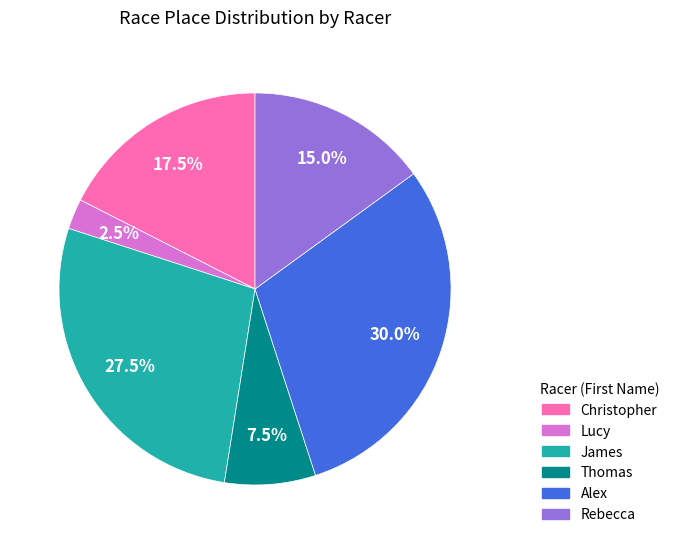

To the nearest percent, what percentage of the pie is Alex?

30%